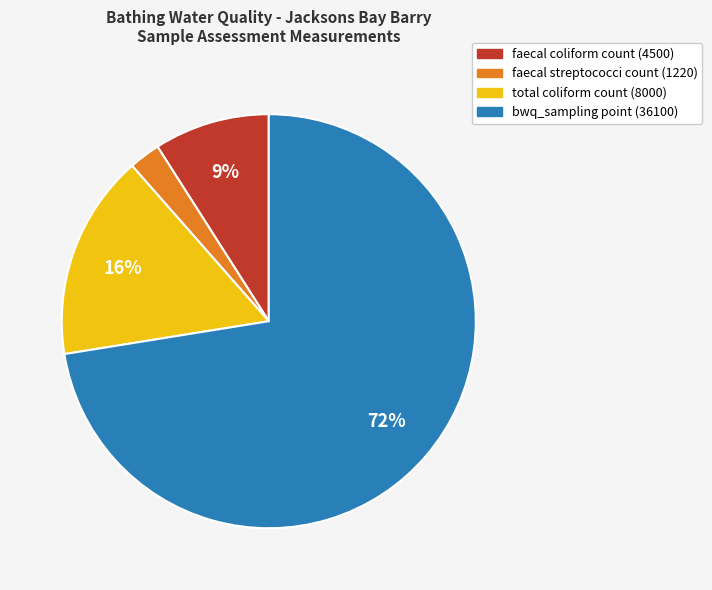

The total coliform count slice represents 26% of the pie. True or false?

False